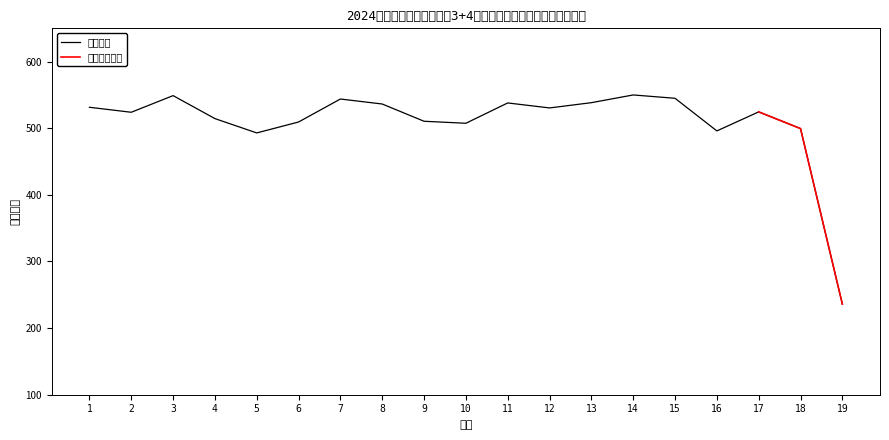

What is the value of the 9th point from the left?

510.5